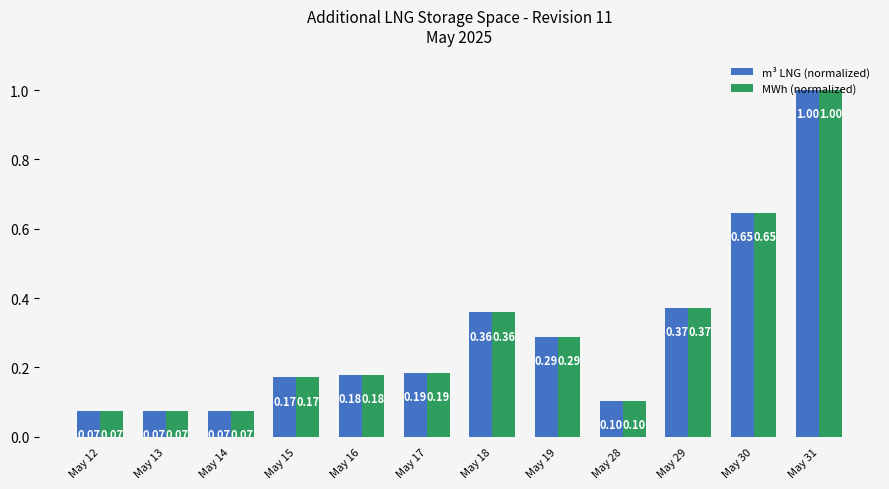

At which category does the chart reach its peak across all series?

May 31